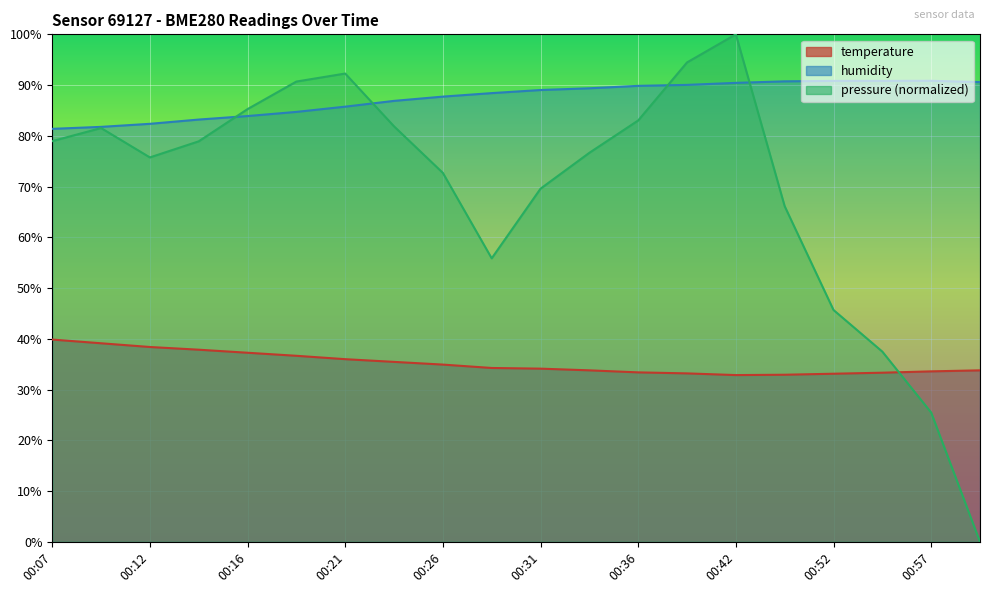

What are all the series names shown in the legend?

temperature, humidity, pressure (normalized)